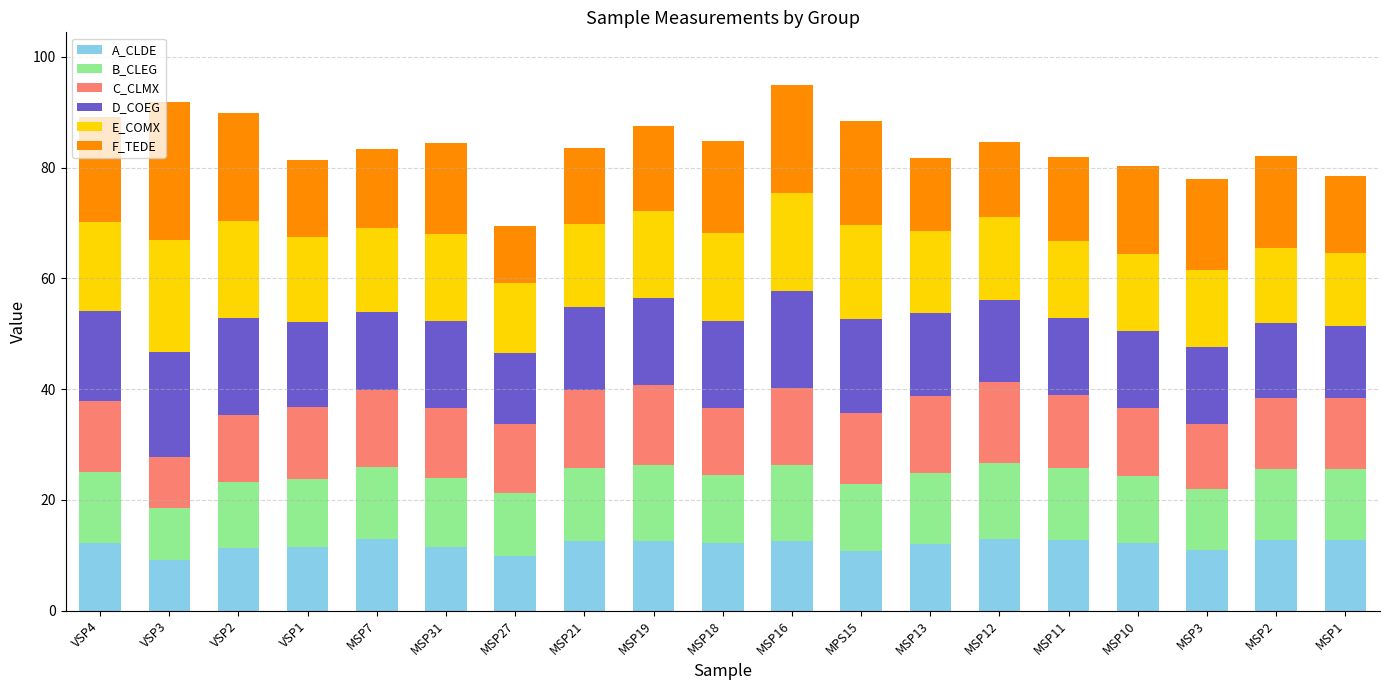

True or false: A_CLDE has a value of 10.9 at MSP3.

True